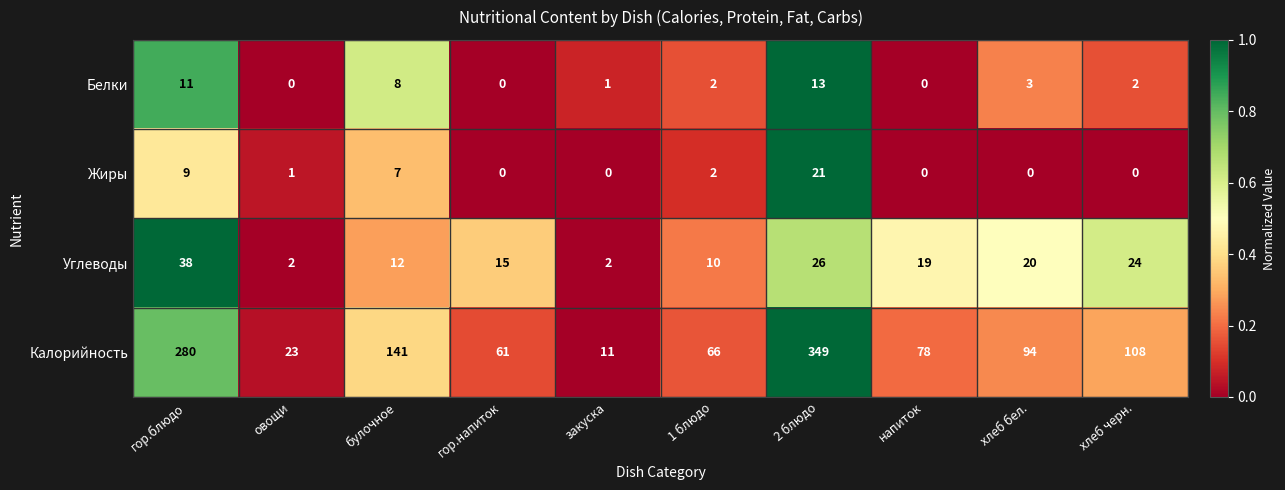

What is the average value of the Жиры series?

4